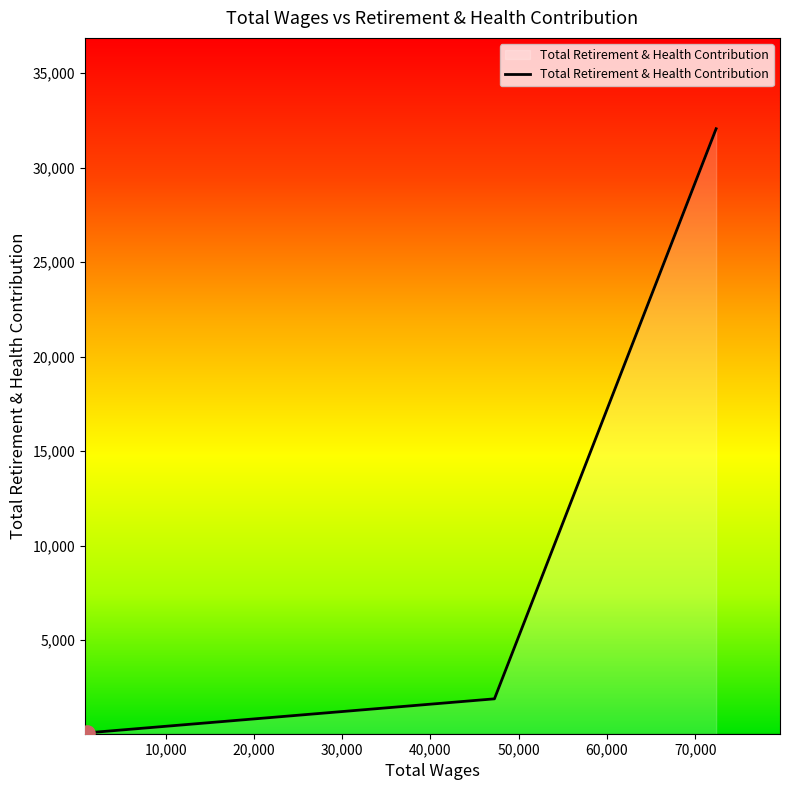

What is the maximum value shown in the chart?

32055